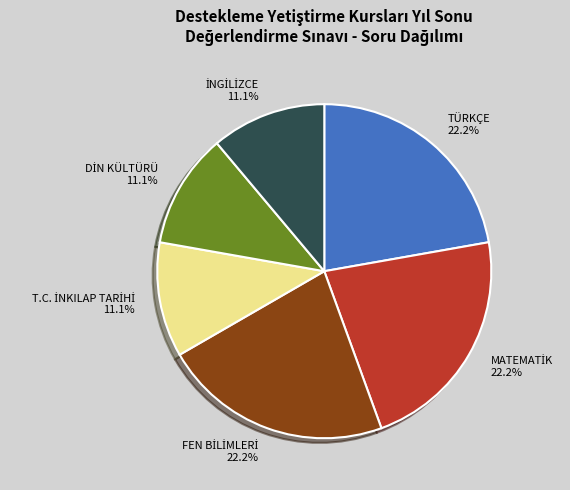

What percentage is the TÜRKÇE slice, to the nearest percent?

22%